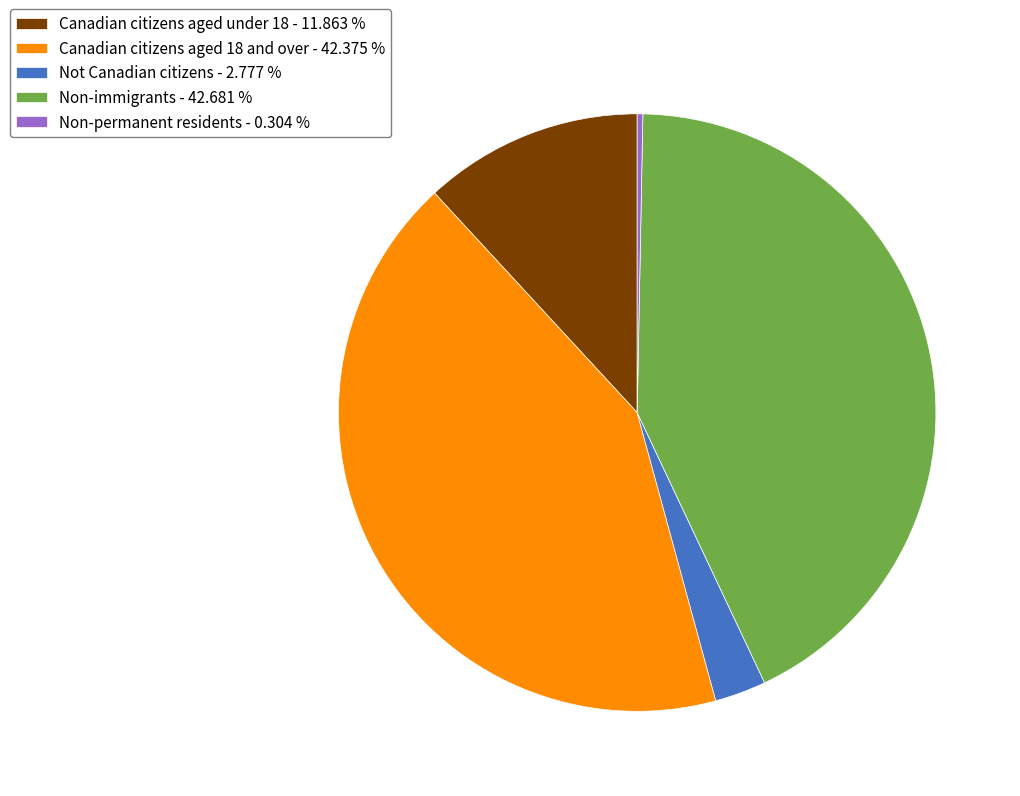

The Canadian citizens aged 18 and over slice represents 42% of the pie. True or false?

True